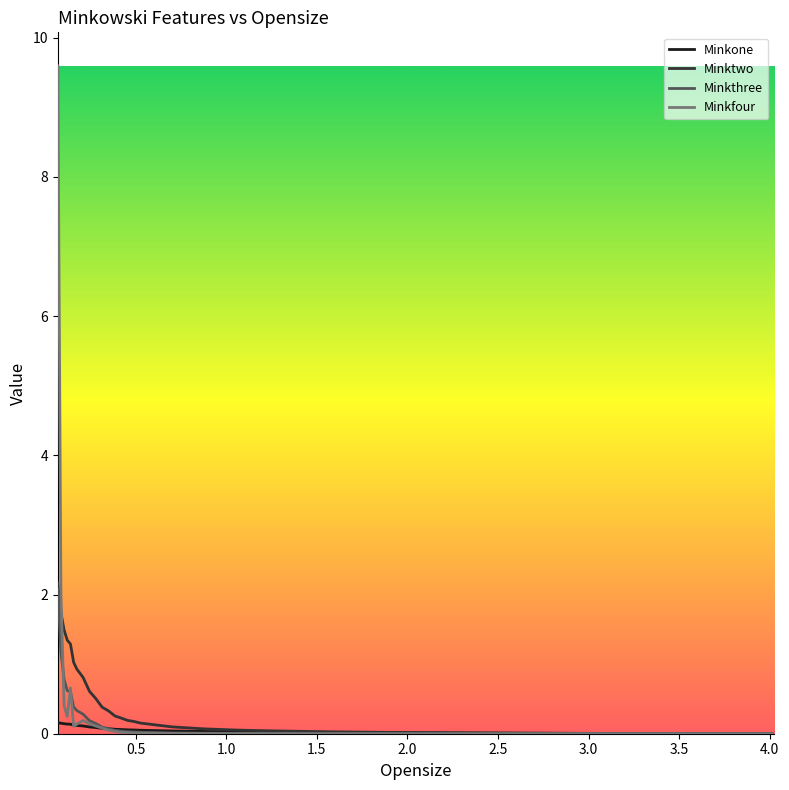

What is the highest value of the Minkfour series?

9.6